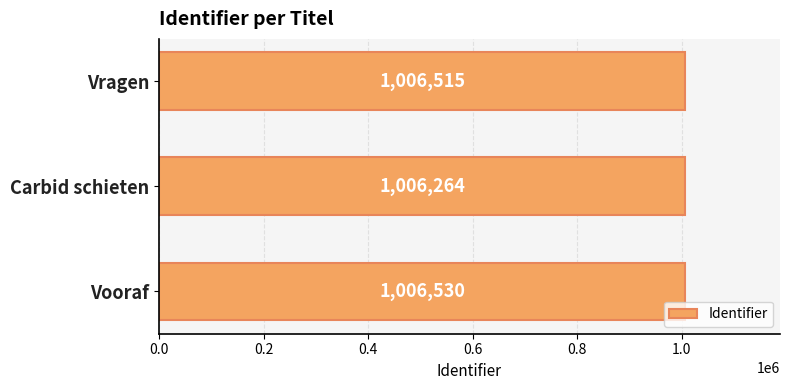

Is it true that the value at Carbid schieten is 1006264?

True